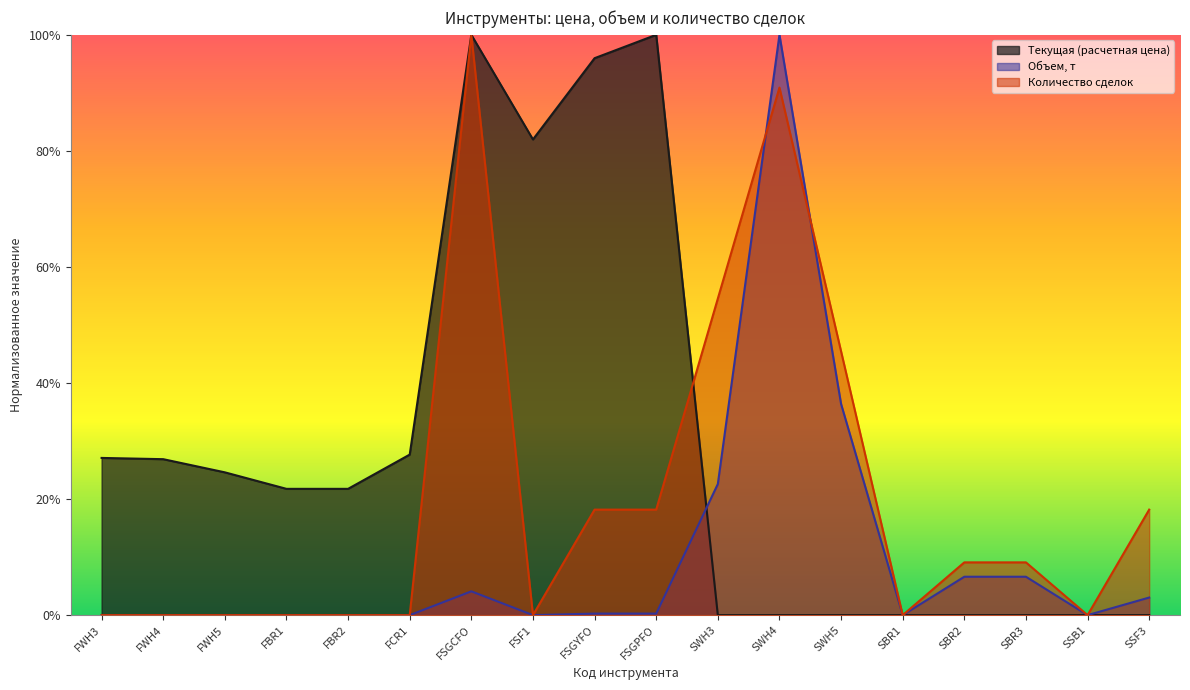

Which has a higher value, SWH5 or FWH3?

FWH3